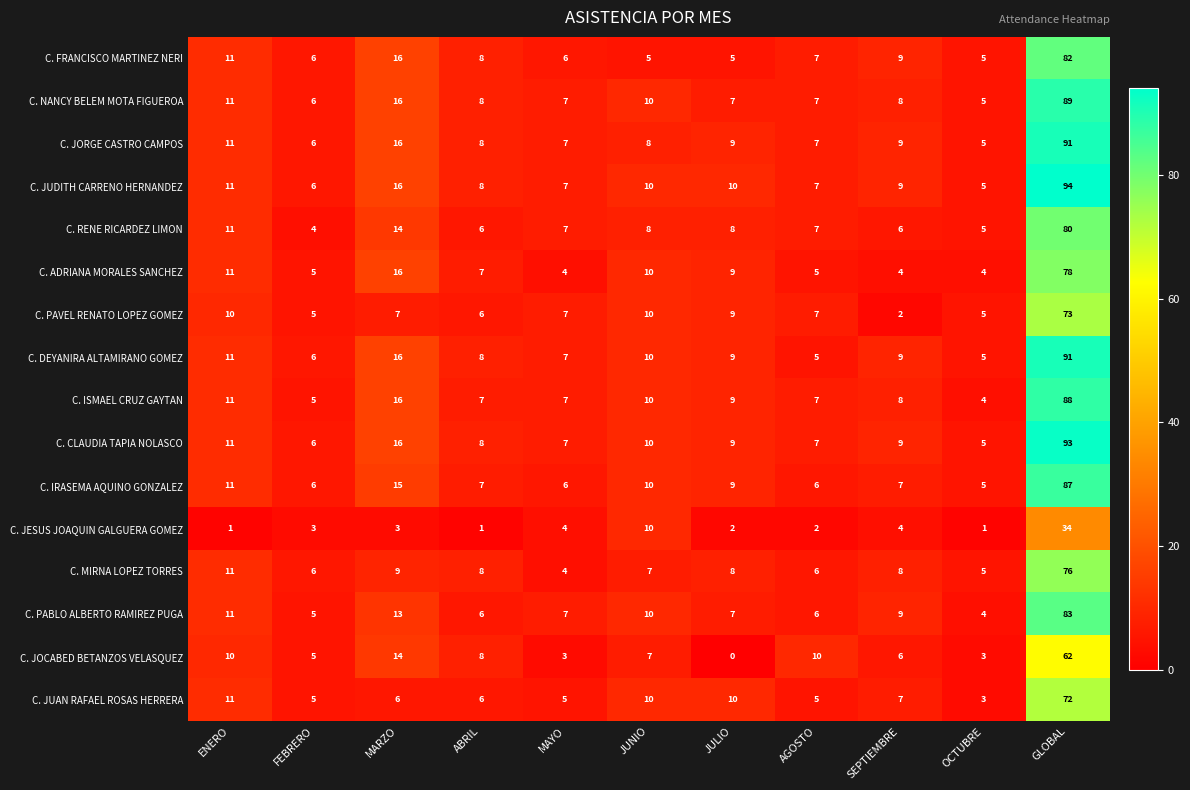

How many values in the C. ISMAEL CRUZ GAYTAN series are below 8?

5